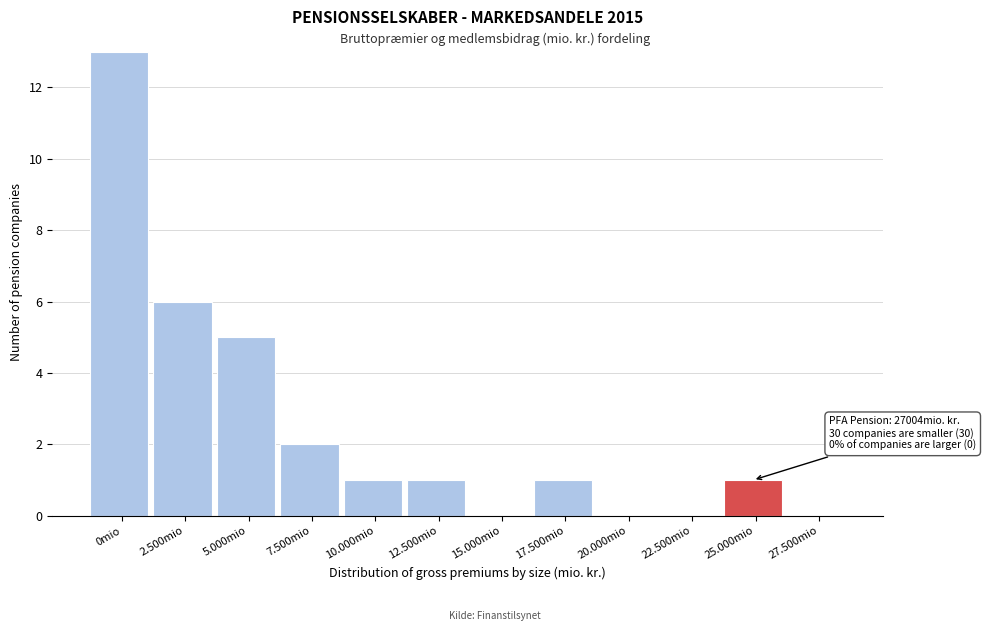

Reading left to right, extract all data points from this chart.

0mio=13	2.500mio=6	5.000mio=5	7.500mio=2	10.000mio=1	12.500mio=1	15.000mio=0	17.500mio=1	20.000mio=0	22.500mio=0	25.000mio=1	27.500mio=0